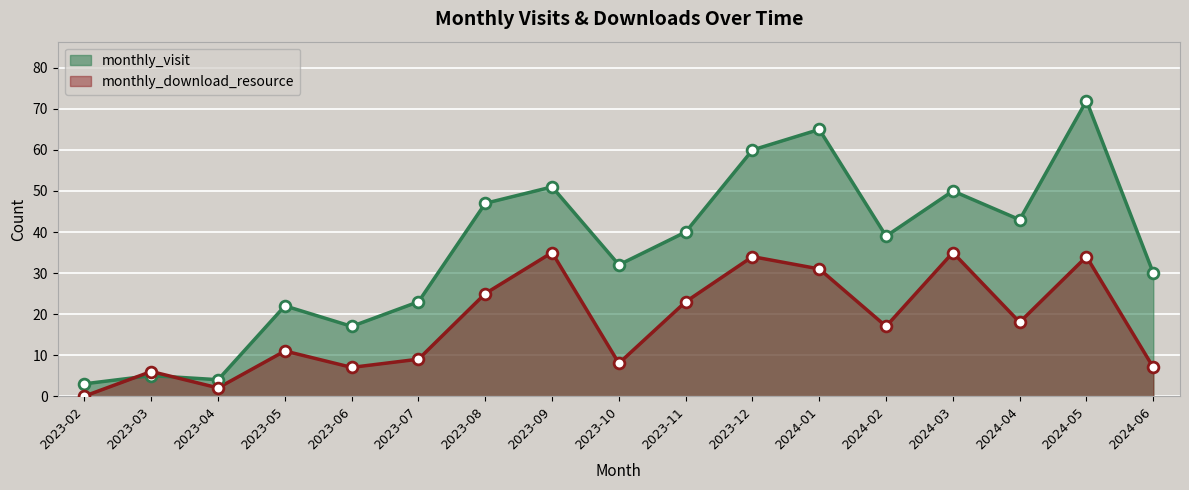

Which series contains the lowest Y value?

monthly_download_resource